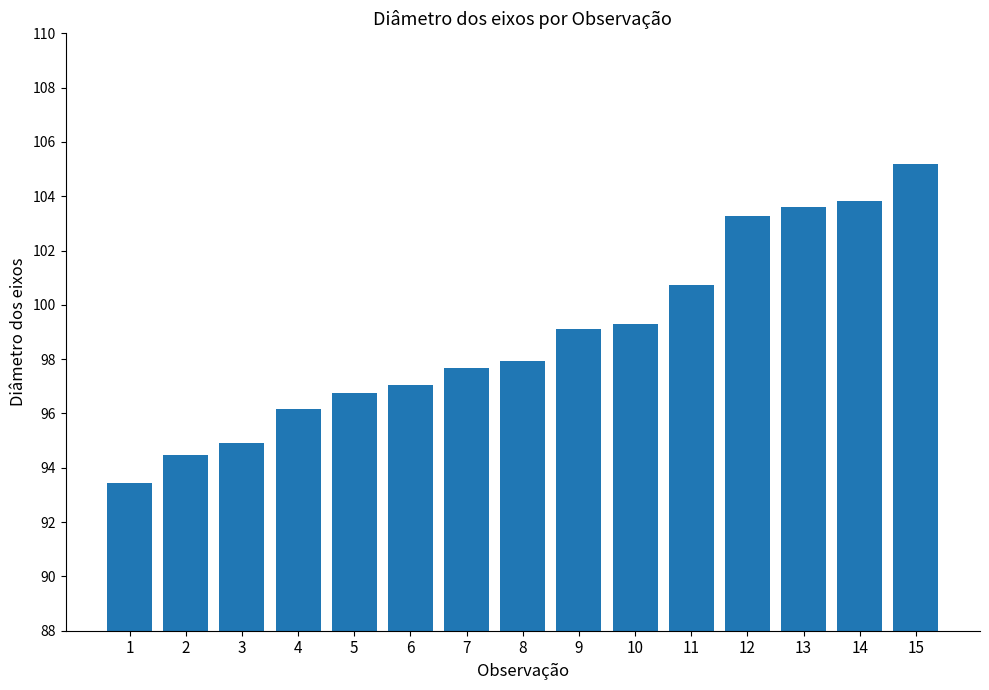

Which has a higher value, 5 or 12?

12